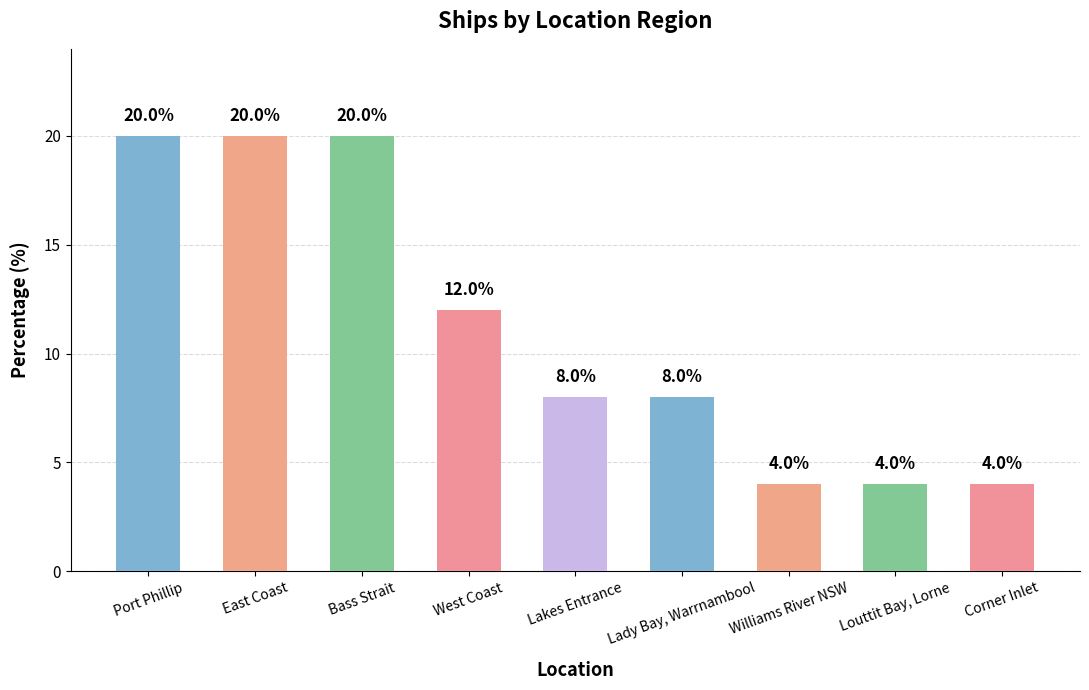

What is the minimum value shown in the chart?

4